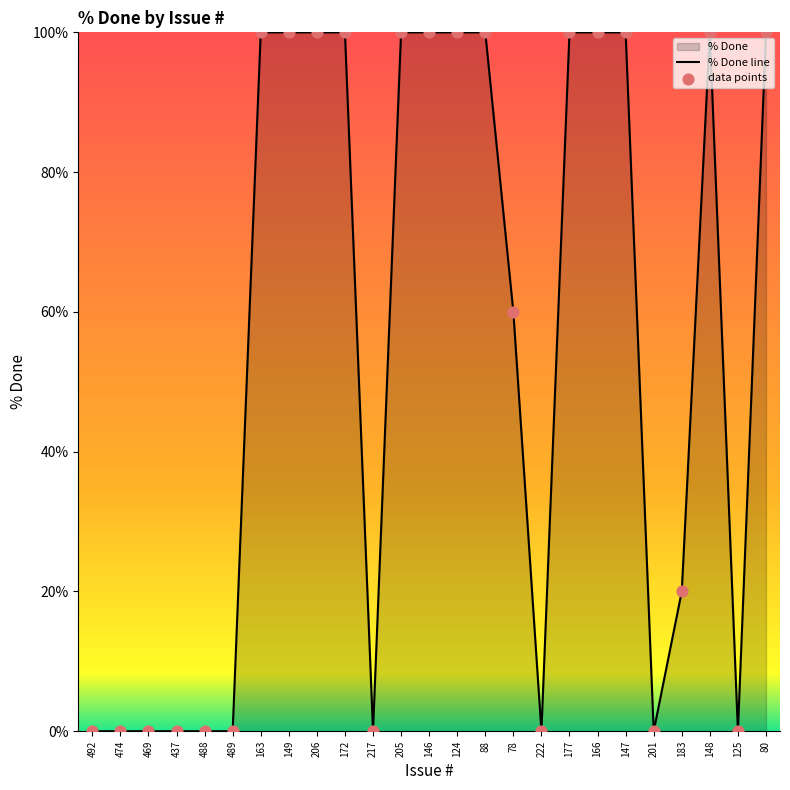

Which has a higher value, 177 or 217?

177